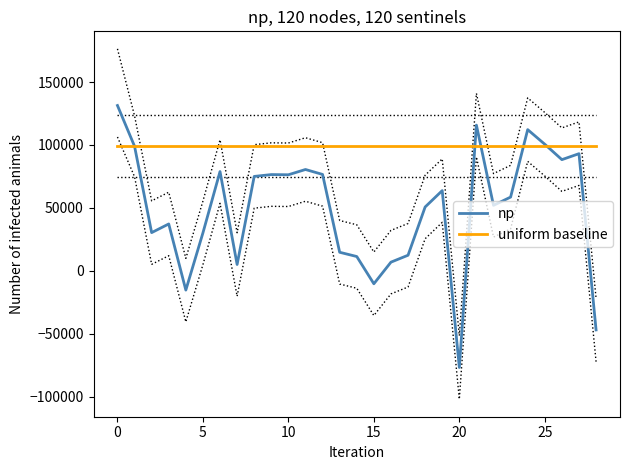

How many lines are shown in the chart?

2